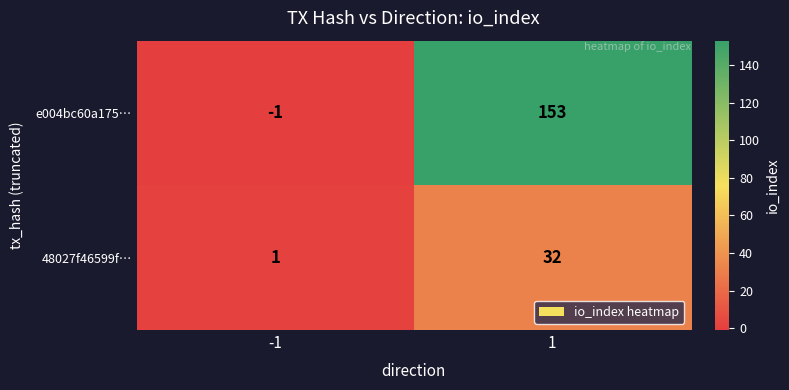

What is the maximum value shown in the chart?

153